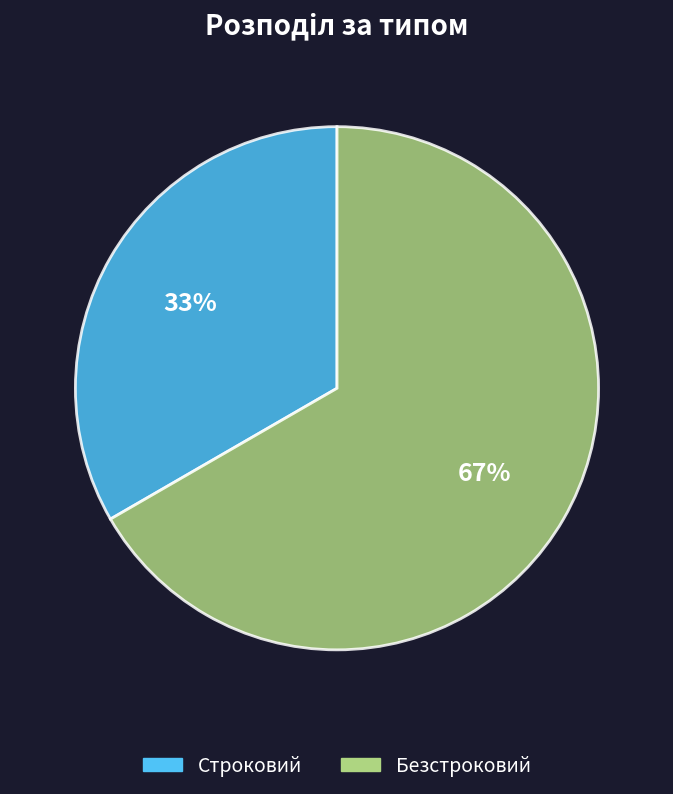

Is there any slice that represents more than half of the pie?

Yes